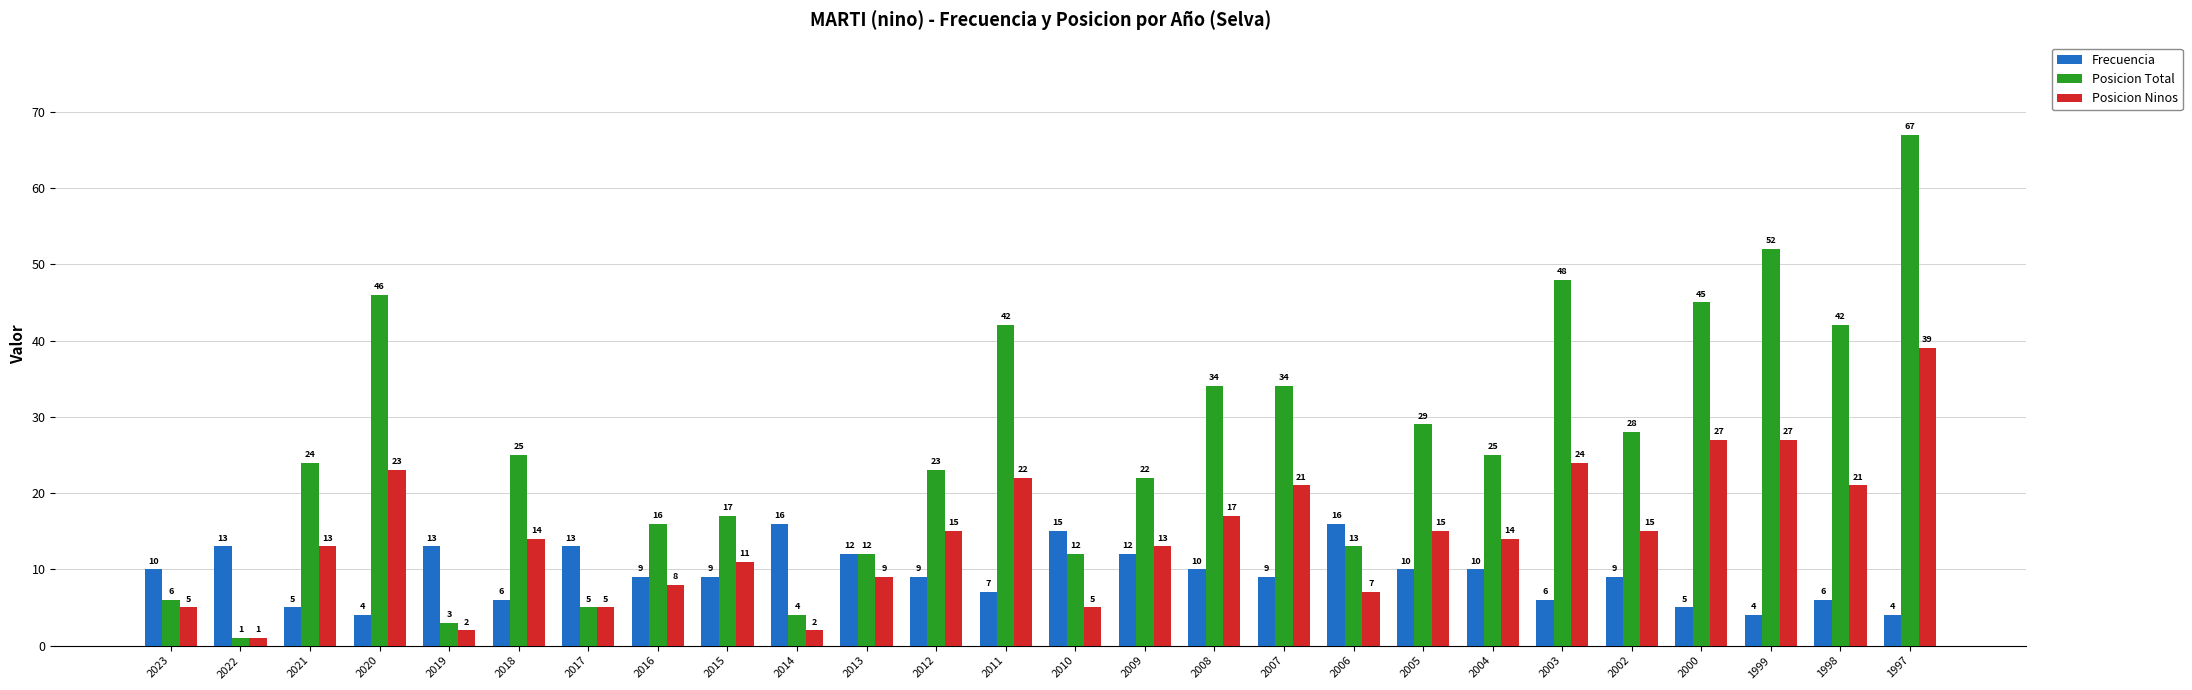

What is the average value of the Posicion Total series?

26